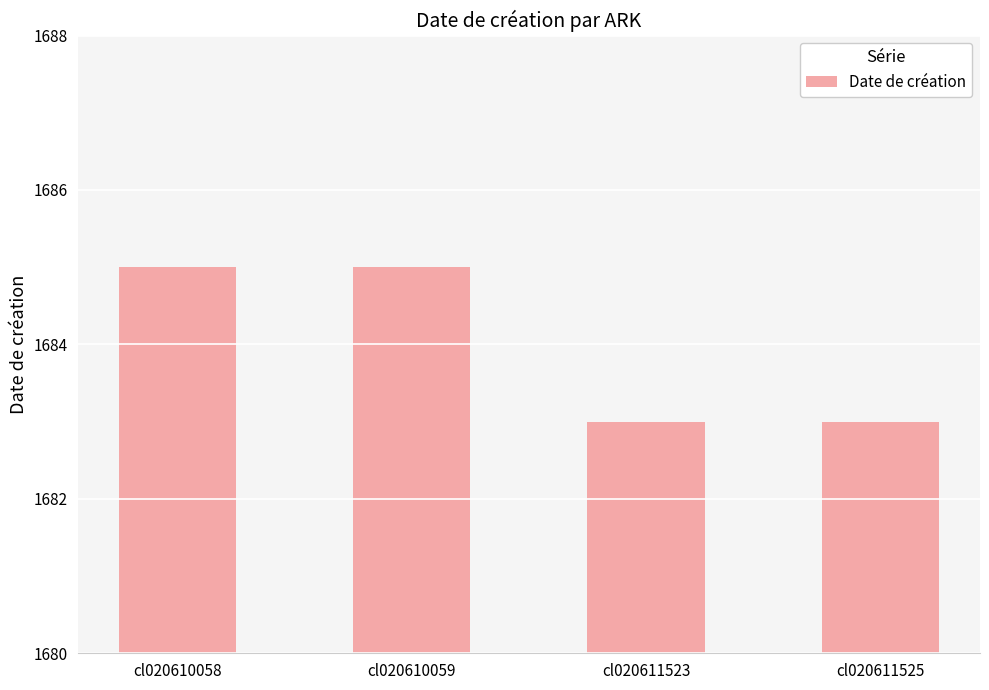

What is the value of the 2nd bar from the left?

1685